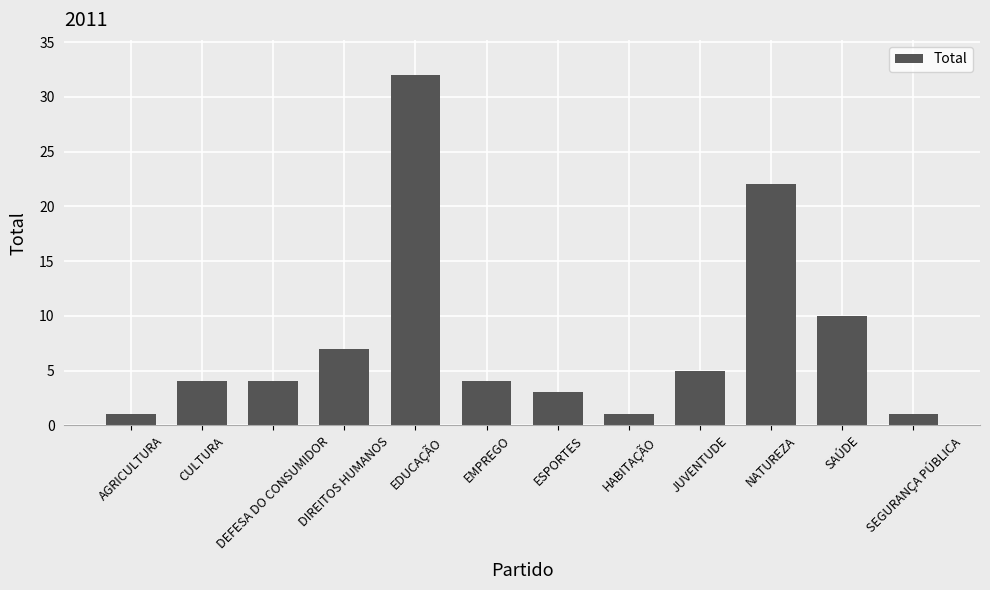

What is the approximate value at CULTURA, to the nearest 5?

5